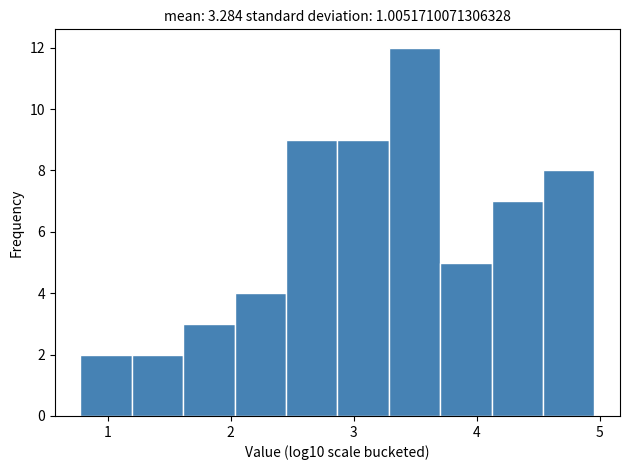

Over which range of the x-axis is the bar tallest?

3.3 to 3.7